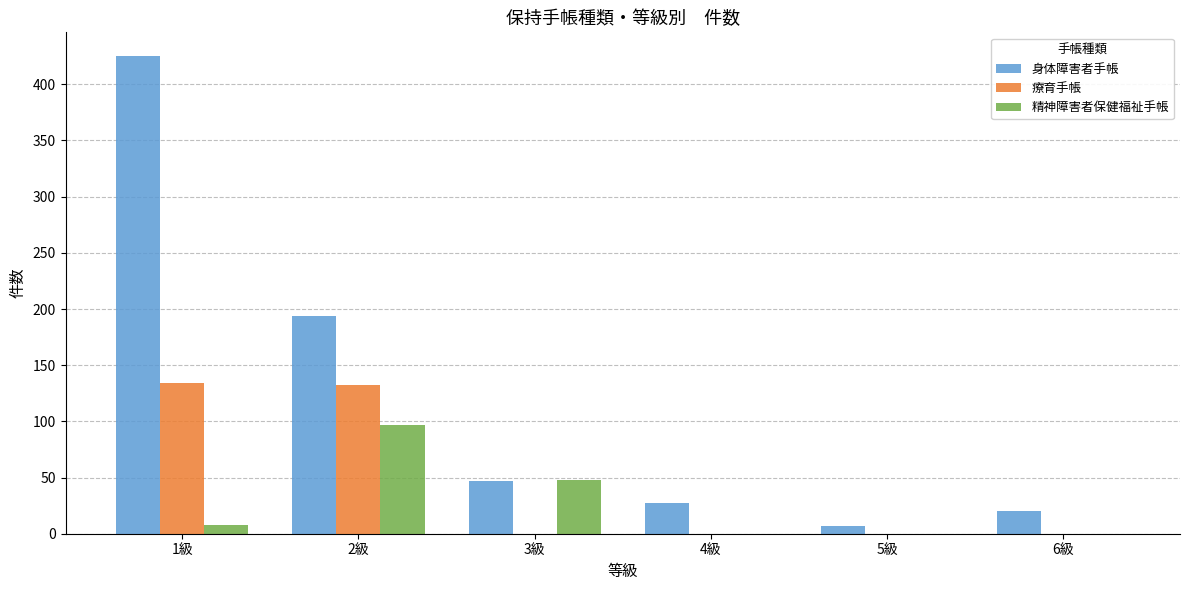

At which category is the sum across all series the highest?

1級